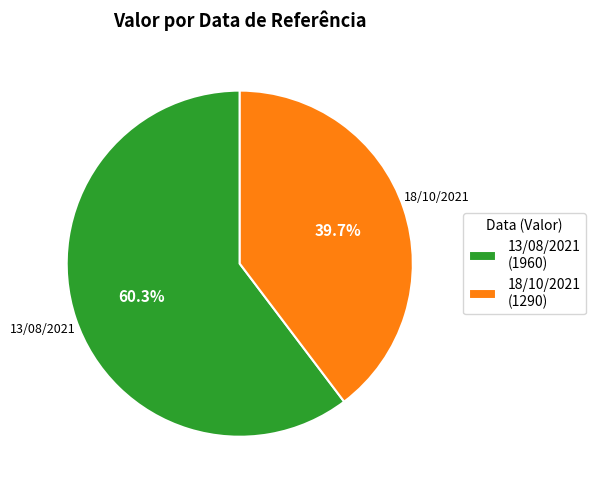

What percentage is the 13/08/2021 slice, to the nearest percent?

60%